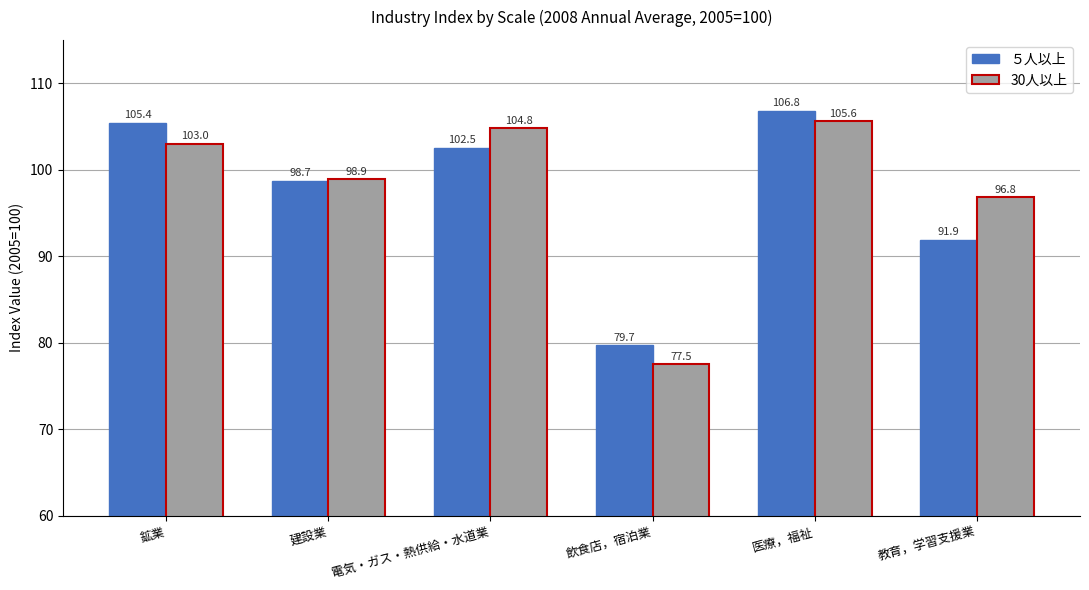

Reading left to right, what are all the values shown in this chart?

５人以上: 105.4	98.7	102.5	79.7	106.8	91.9
30人以上: 103.0	98.9	104.8	77.5	105.6	96.8